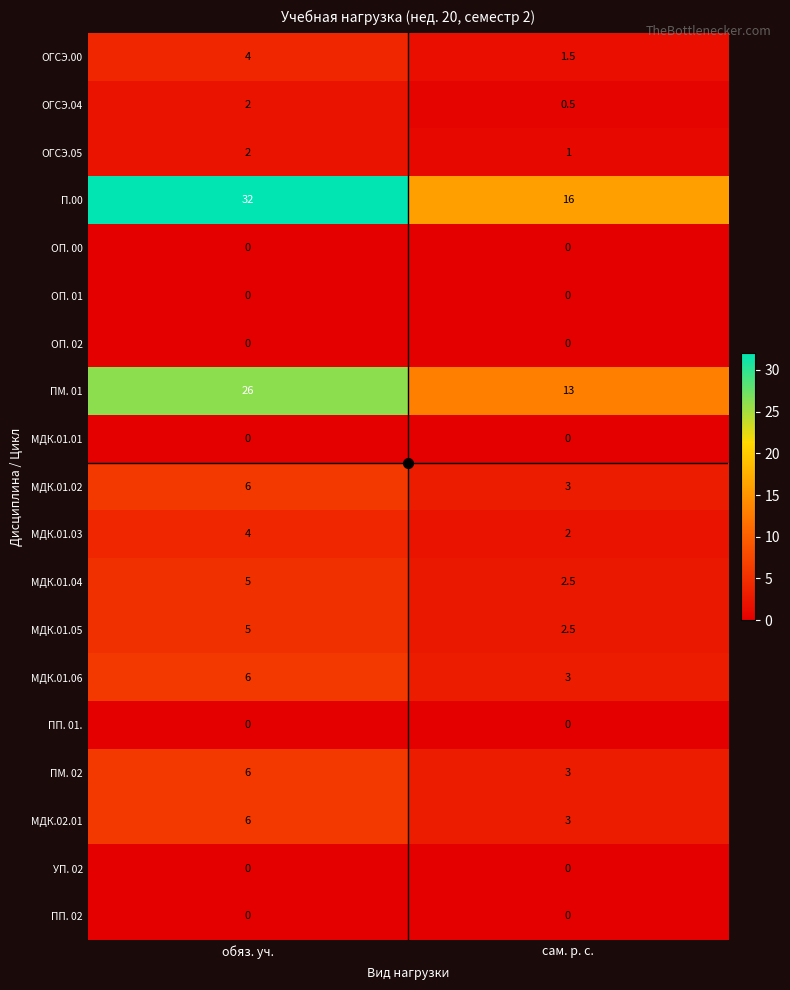

Which series has the largest range (max minus min)?

П.00